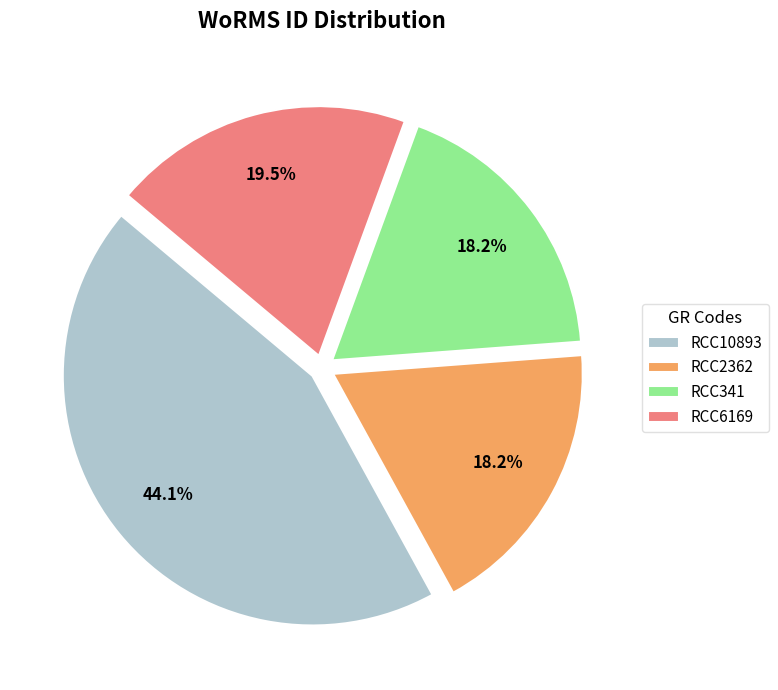

Approximately how many times larger is the value at RCC10893 compared to RCC6169?

2.3